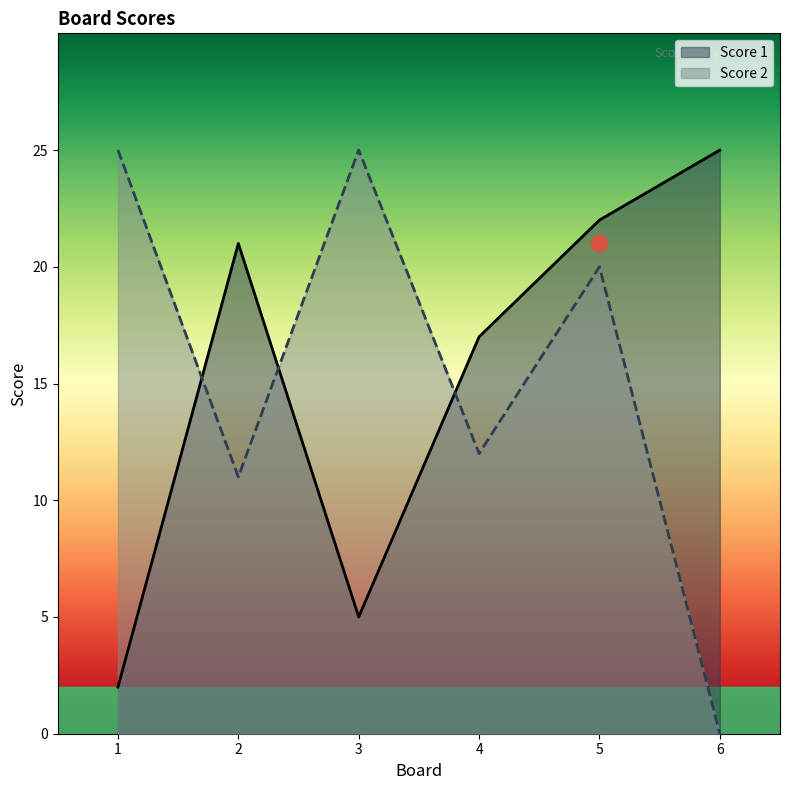

Reading left to right, what are all the values shown in this chart?

Score 1: 2	21	5	17	22	25
Score 2: 25	11	25	12	20	0